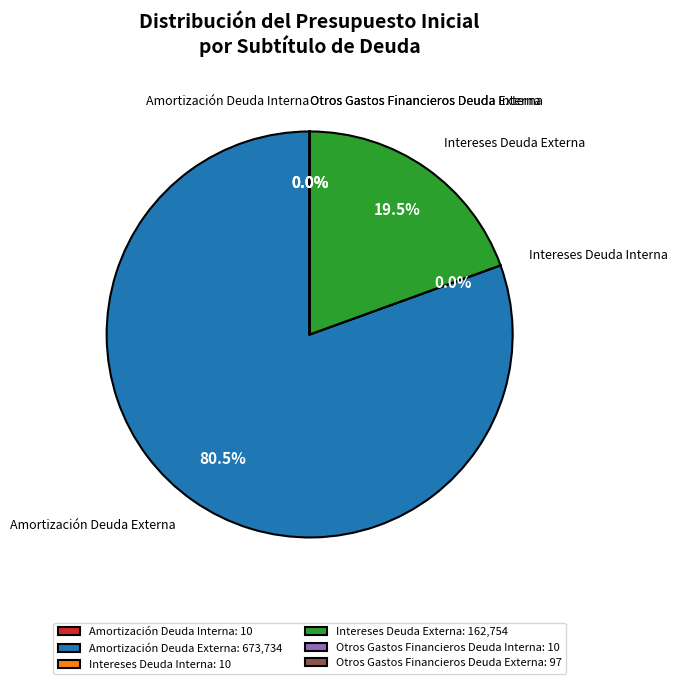

Is it true that Amortización Deuda Externa is 71% of the pie?

False